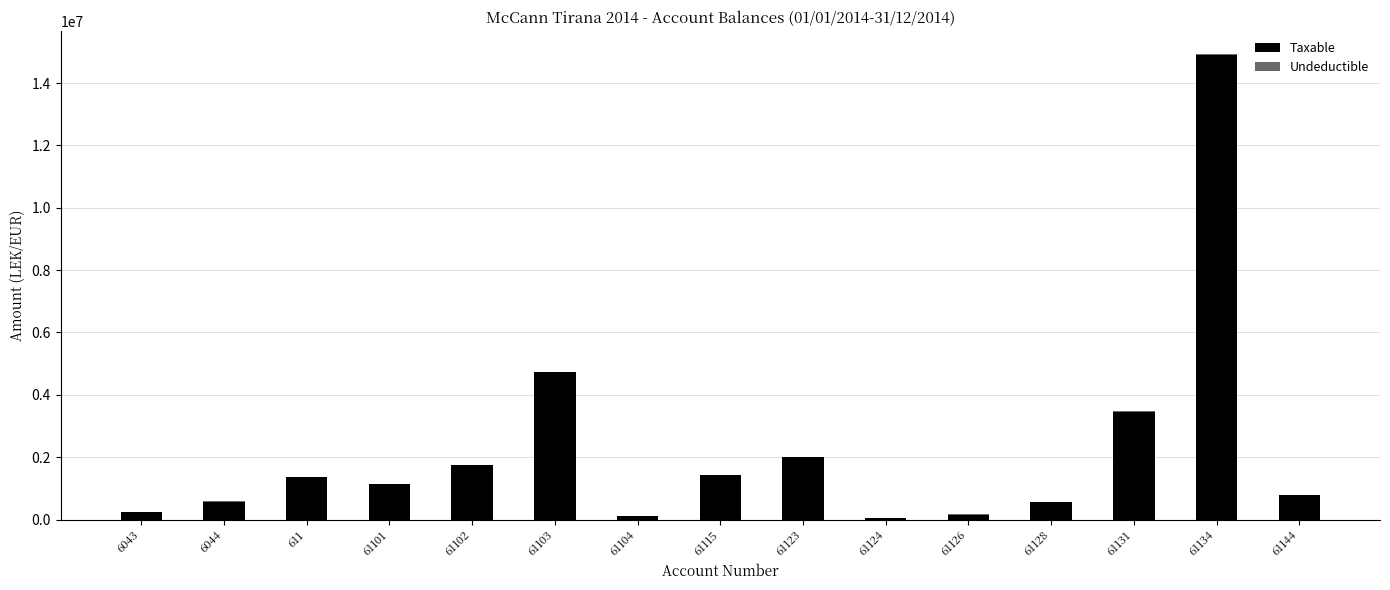

What is the maximum value for Taxable?

14887859.8